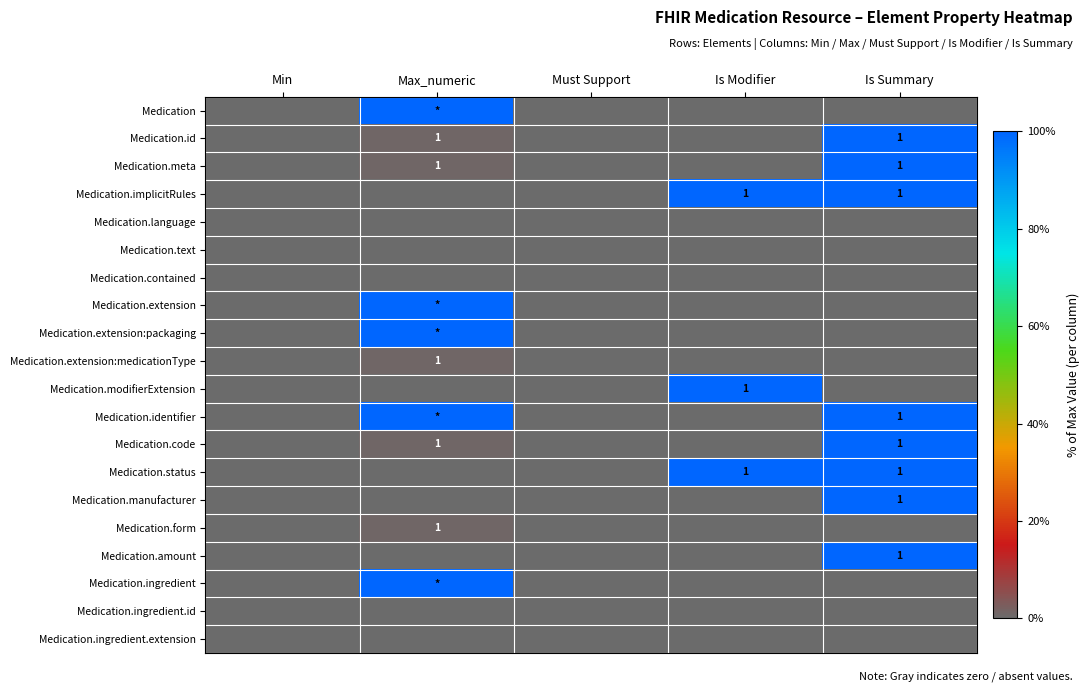

Which label corresponds to the largest value in the chart?

Max_numeric